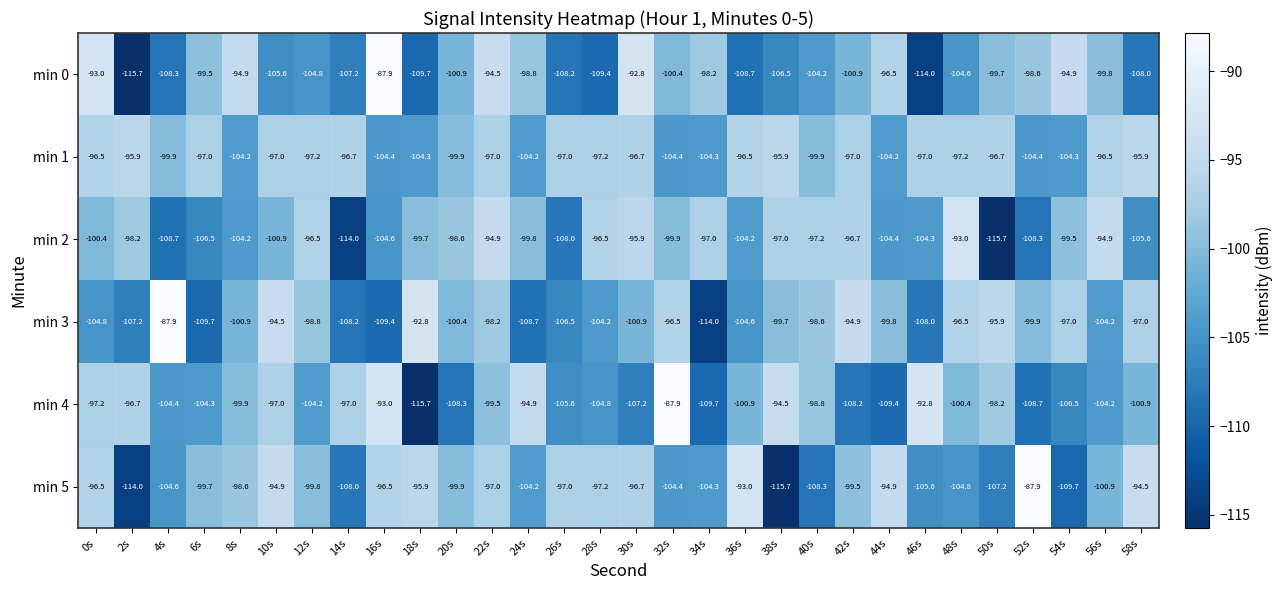

What is the minimum value shown in the chart?

-115.7